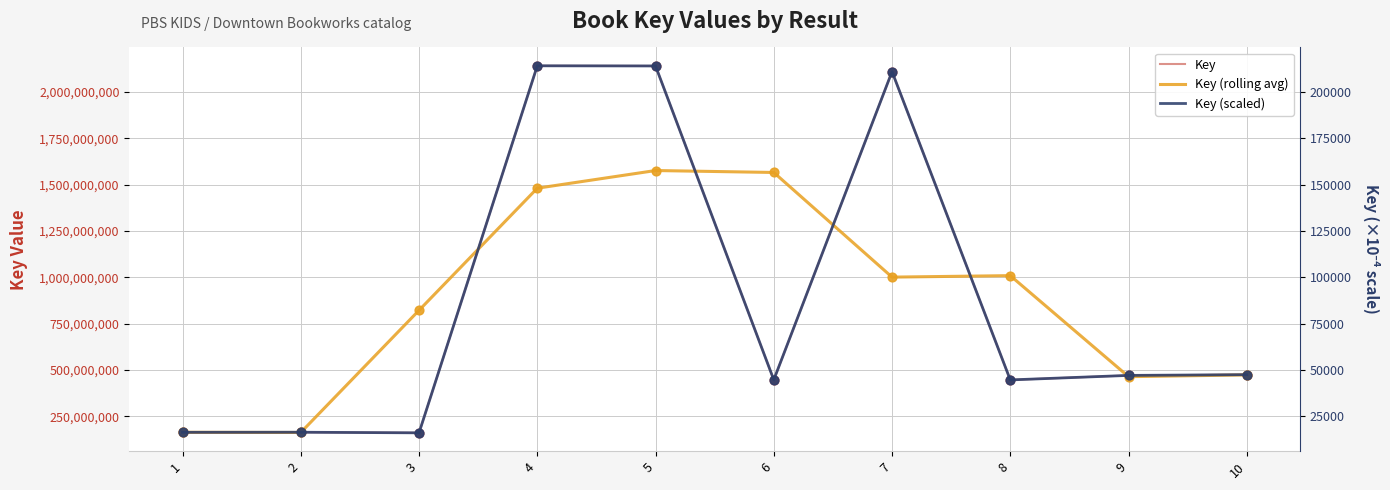

At how many categories does at least one series exceed 854253620?

5